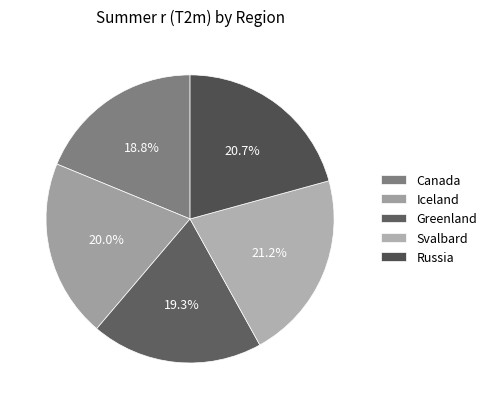

Is it true that Svalbard is 15% of the pie?

False